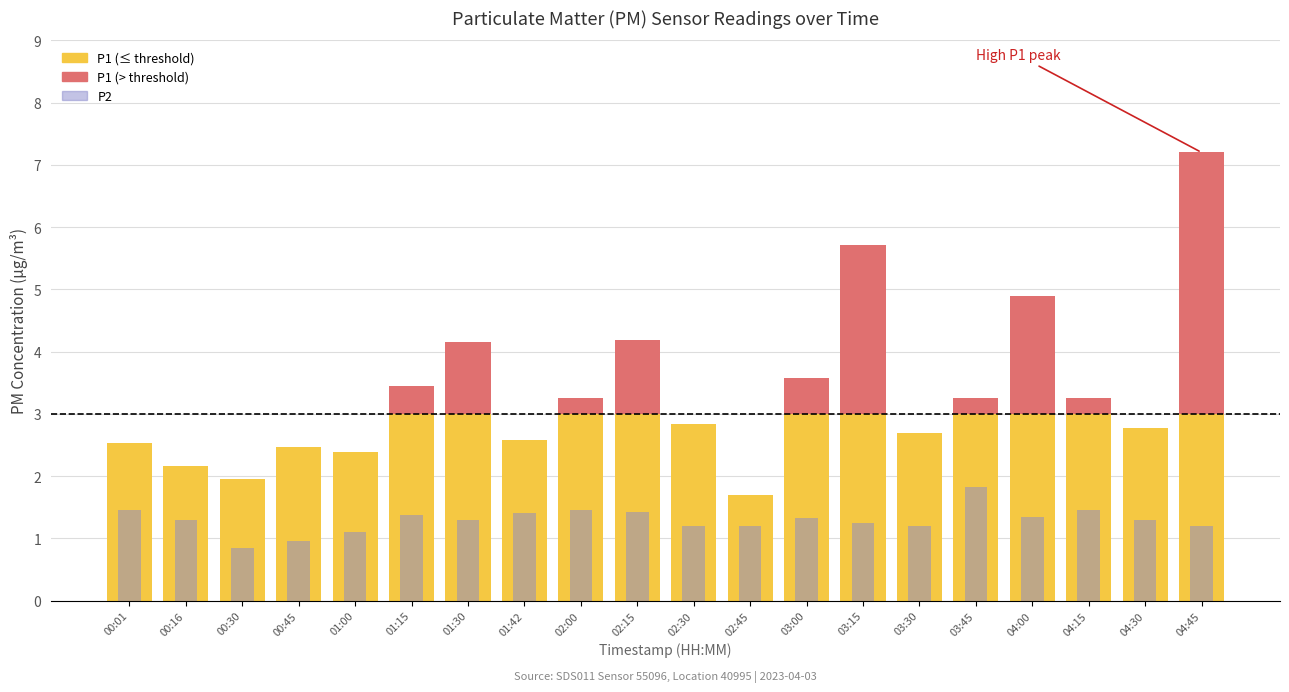

What is the total value across all series at 01:42?

4.0